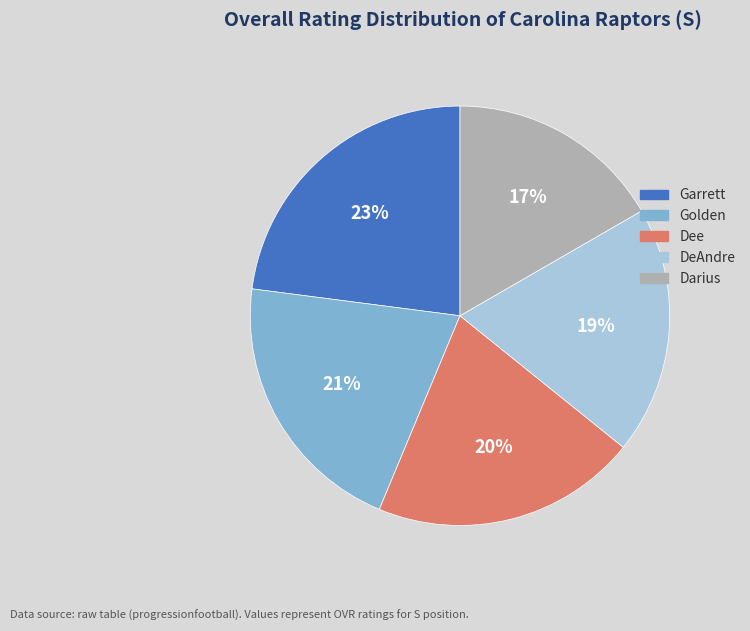

Is the sum of DeAndre and Garrett greater than half?

No